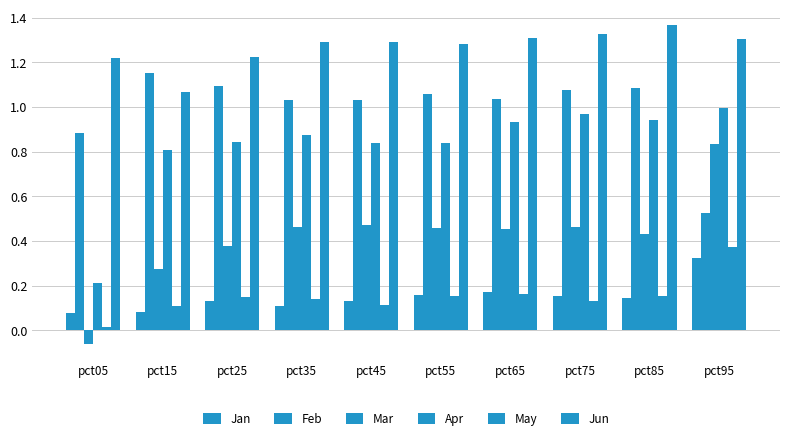

What is the value of the Apr bar at the 5th from the left?

0.8